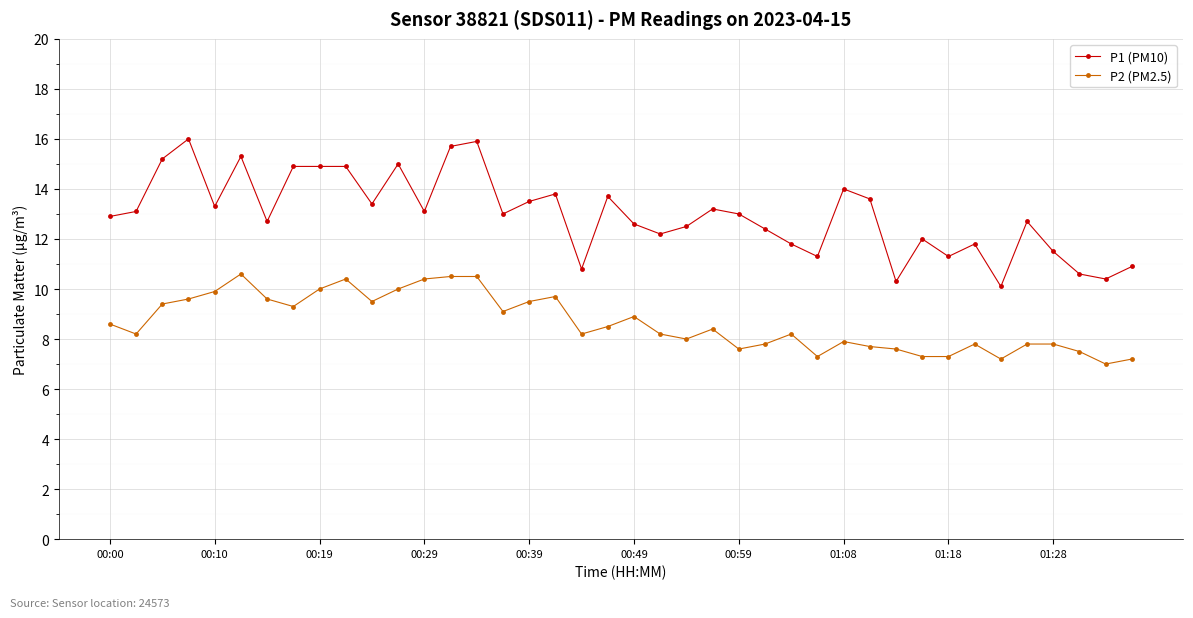

Which series has the widest spread of values?

P1 (PM10)